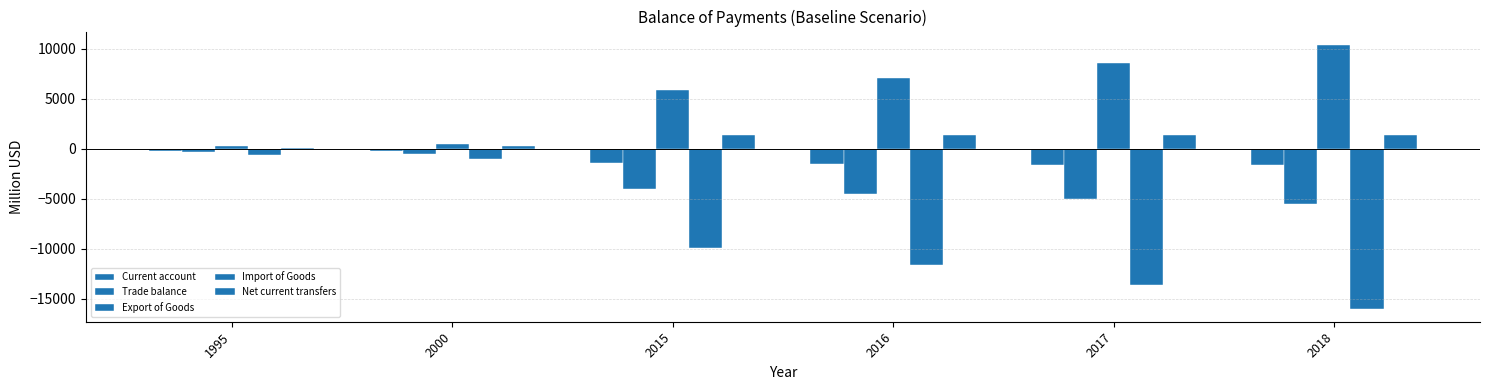

At 2016, list the series in order from largest to smallest.

Export of Goods, Net current transfers, Current account, Trade balance, Import of Goods